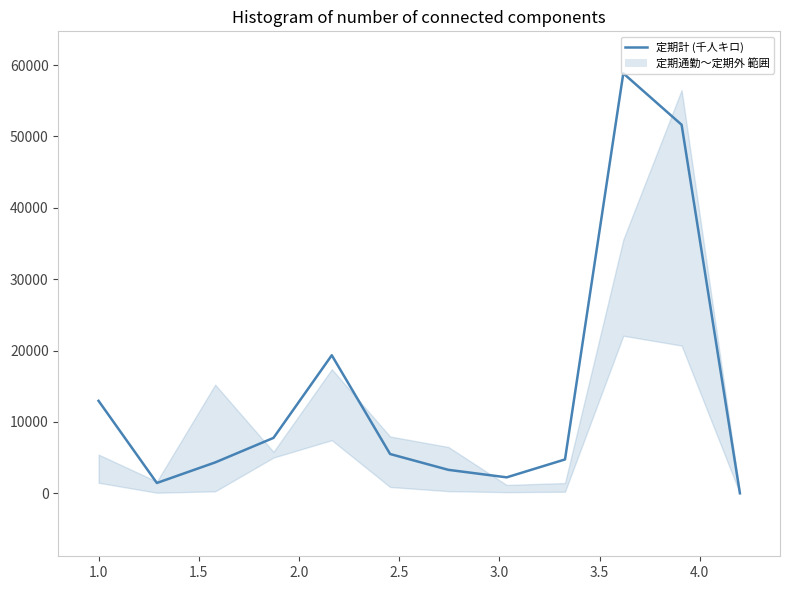

What is the greatest value displayed?

58840